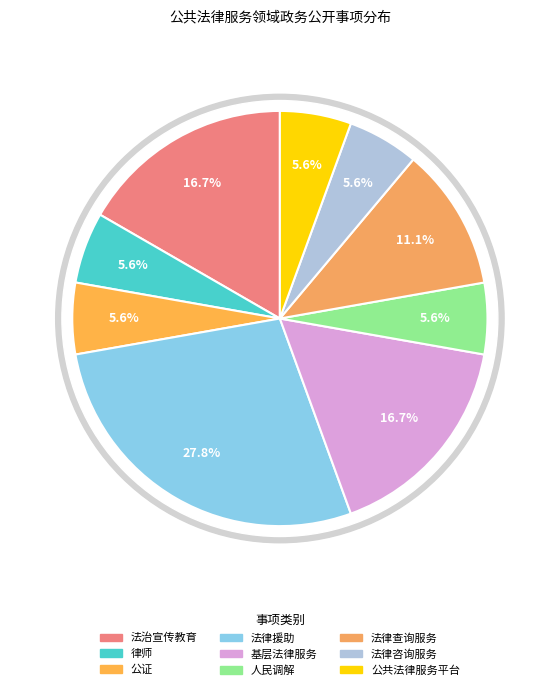

Between 法律援助 and 公证, which is larger?

法律援助